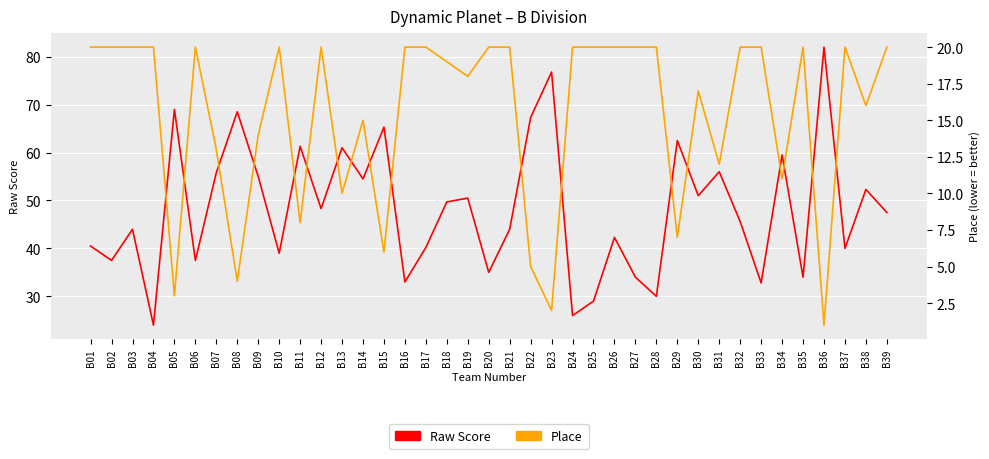

True or false: Raw Score and Place intersect in this chart.

False